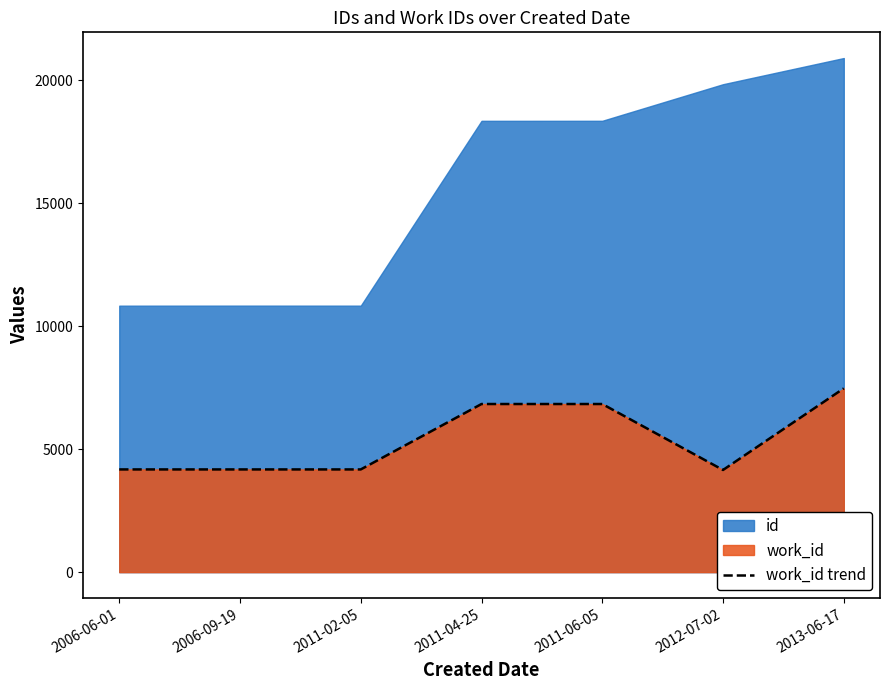

True or false: the data shows 6834 at 2011-06-05.

True